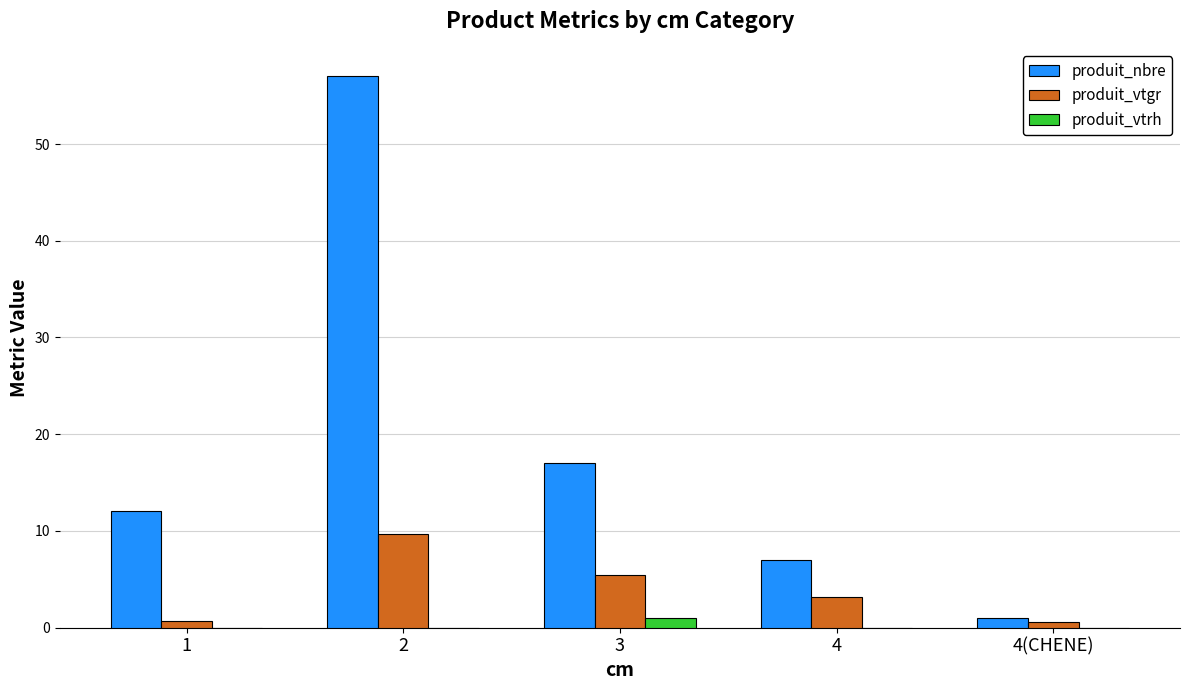

Does the chart contain stacked bars?

No